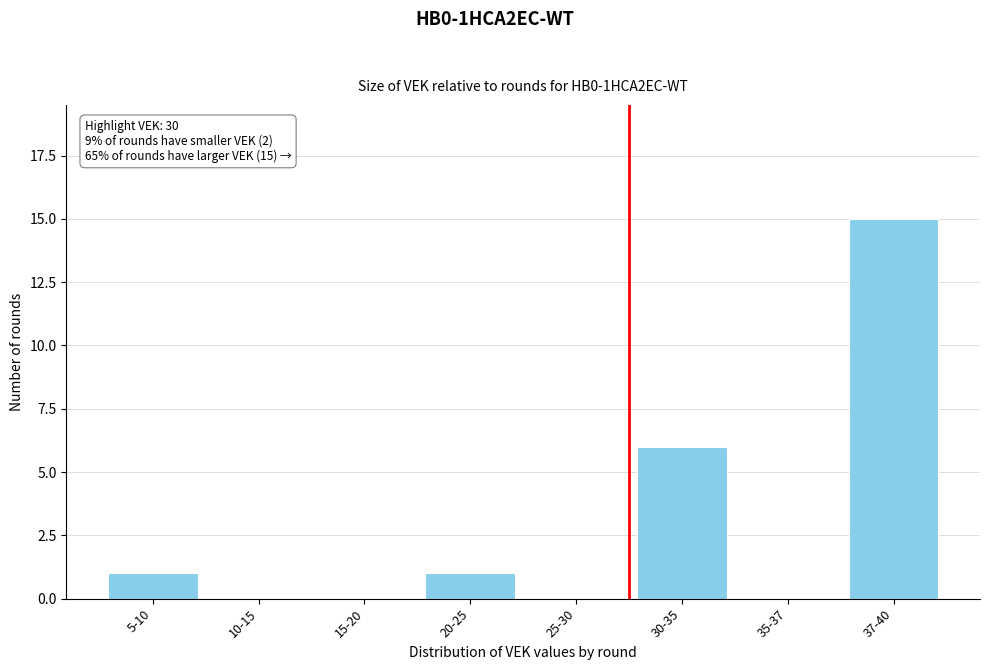

Reading right to left, list all the values displayed in this chart.

37-40=15	35-37=0	30-35=6	25-30=0	20-25=1	15-20=0	10-15=0	5-10=1